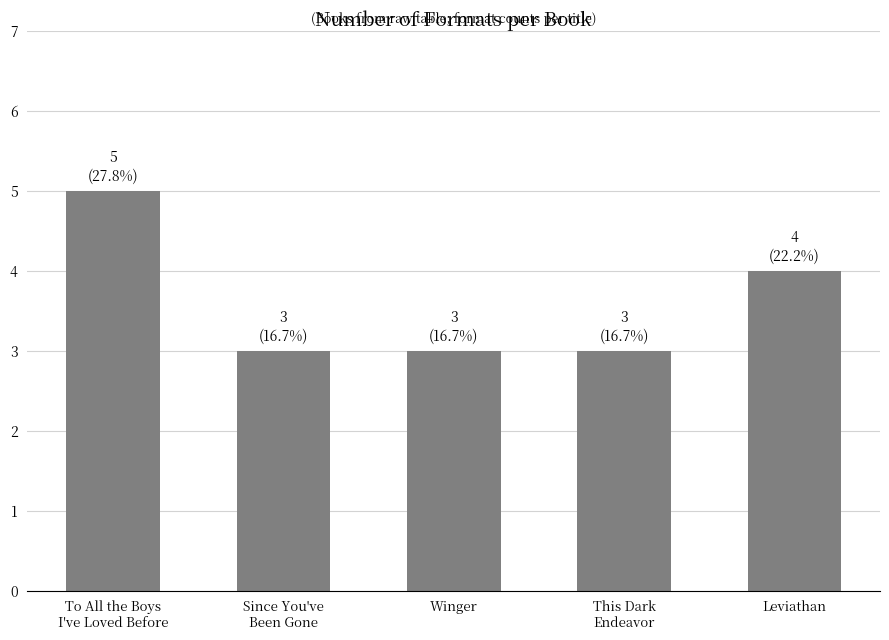

What is the label of the 3rd bar from the right?

Winger